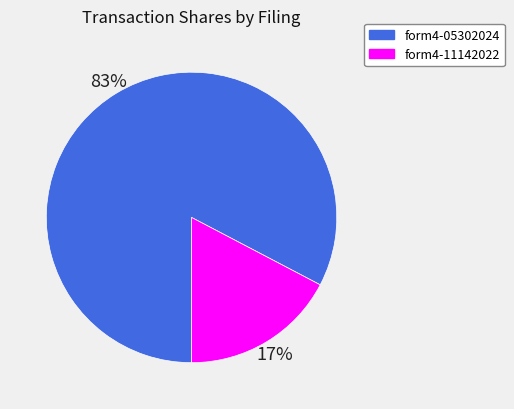

To the nearest percent, what is the average slice percentage?

50%